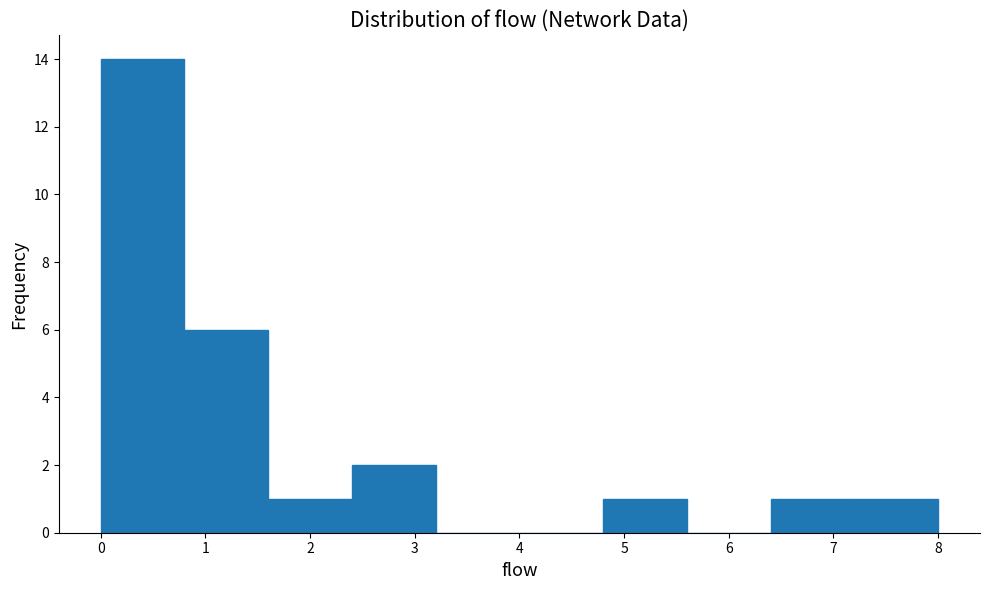

Which range on the x-axis has the tallest bar?

0.0 to 0.8